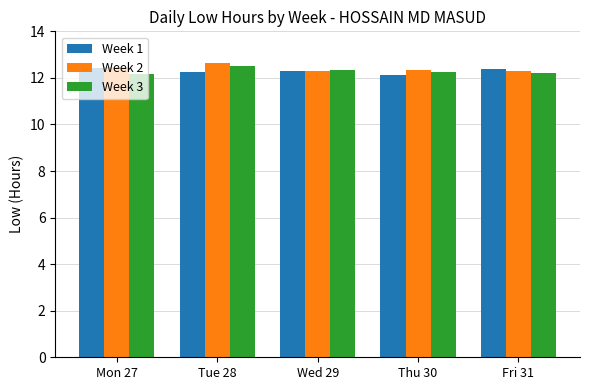

What is the difference between the maximum and minimum values in the Week 3 series?

0.3